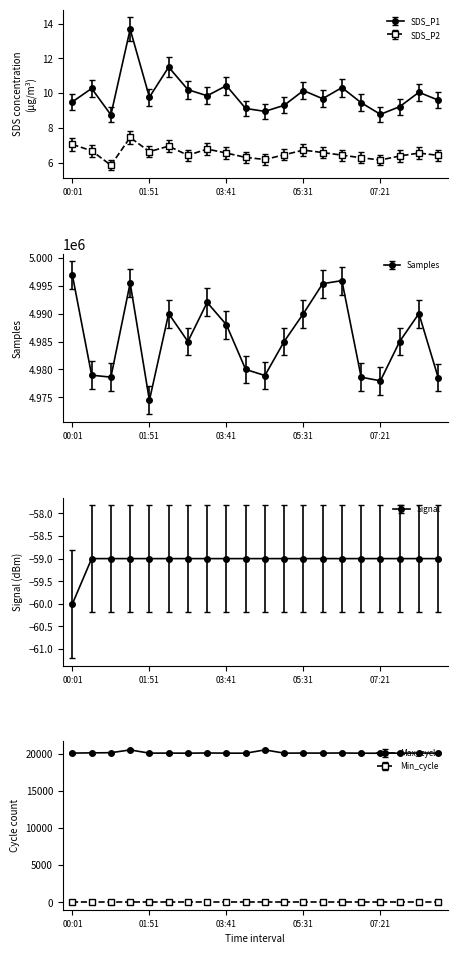

Where is the first local maximum for SDS_P2?

01:24